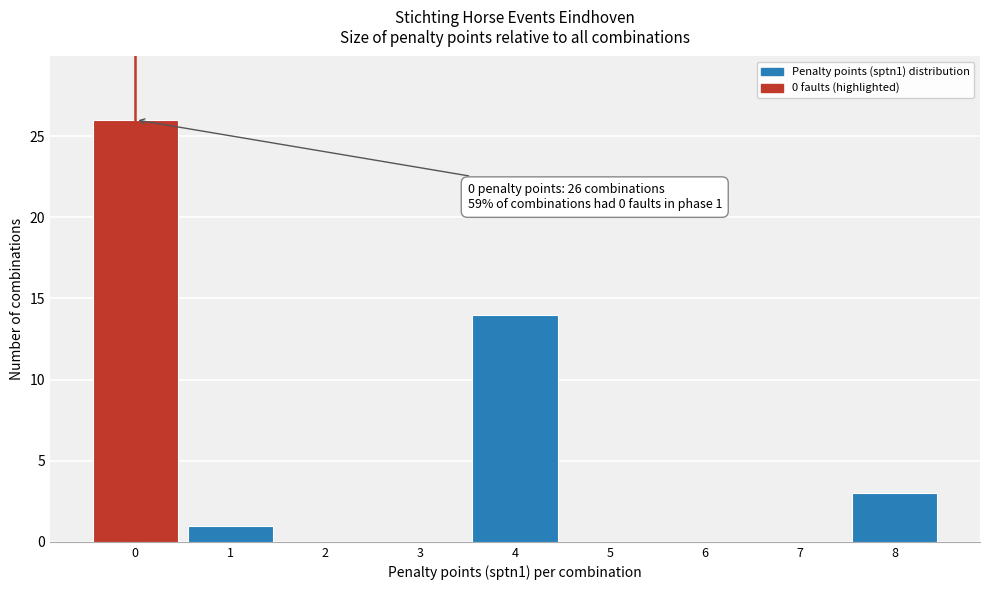

Over which range of the x-axis is the bar tallest?

-0.5 to 0.5